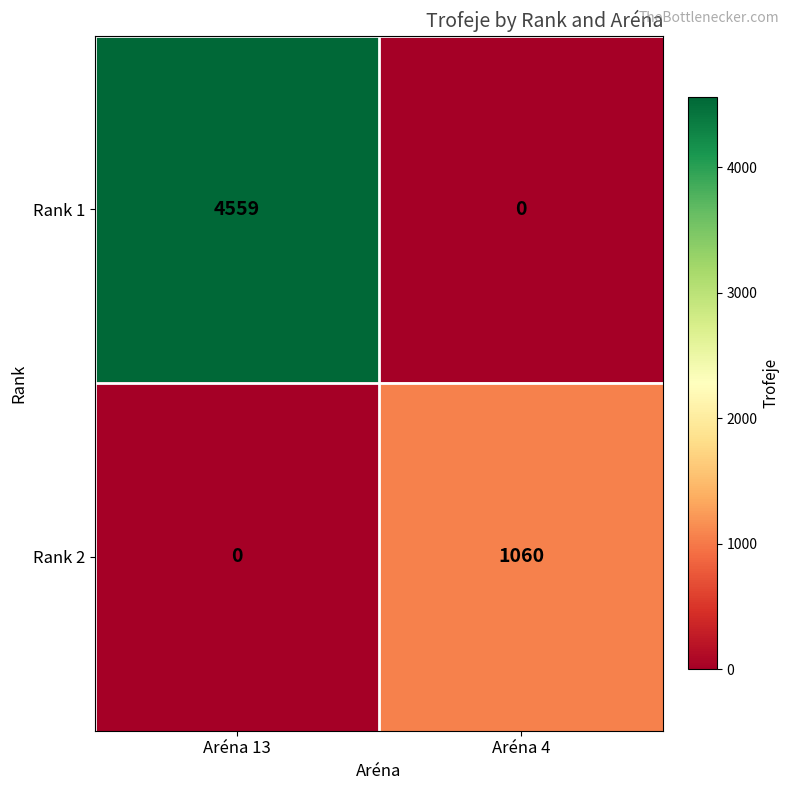

At how many categories does at least one series exceed 1704?

1